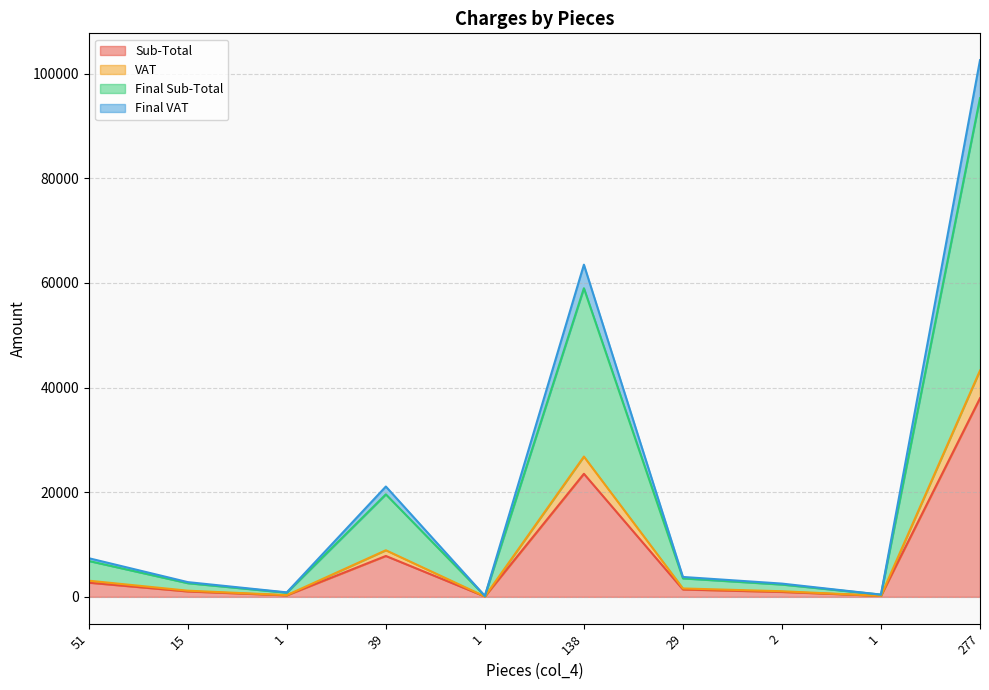

How many interior local valleys does the Final VAT series have?

3